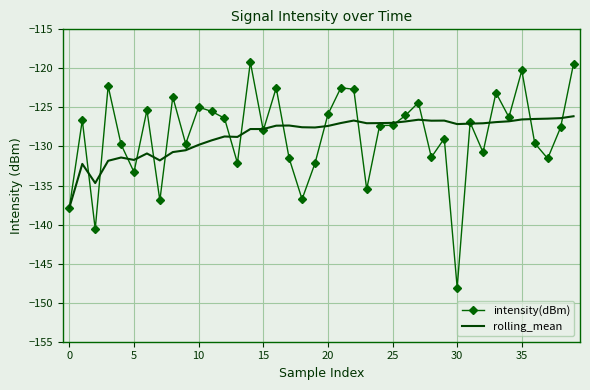

Rank the series by their maximum value, from lowest to highest.

rolling_mean, intensity(dBm)